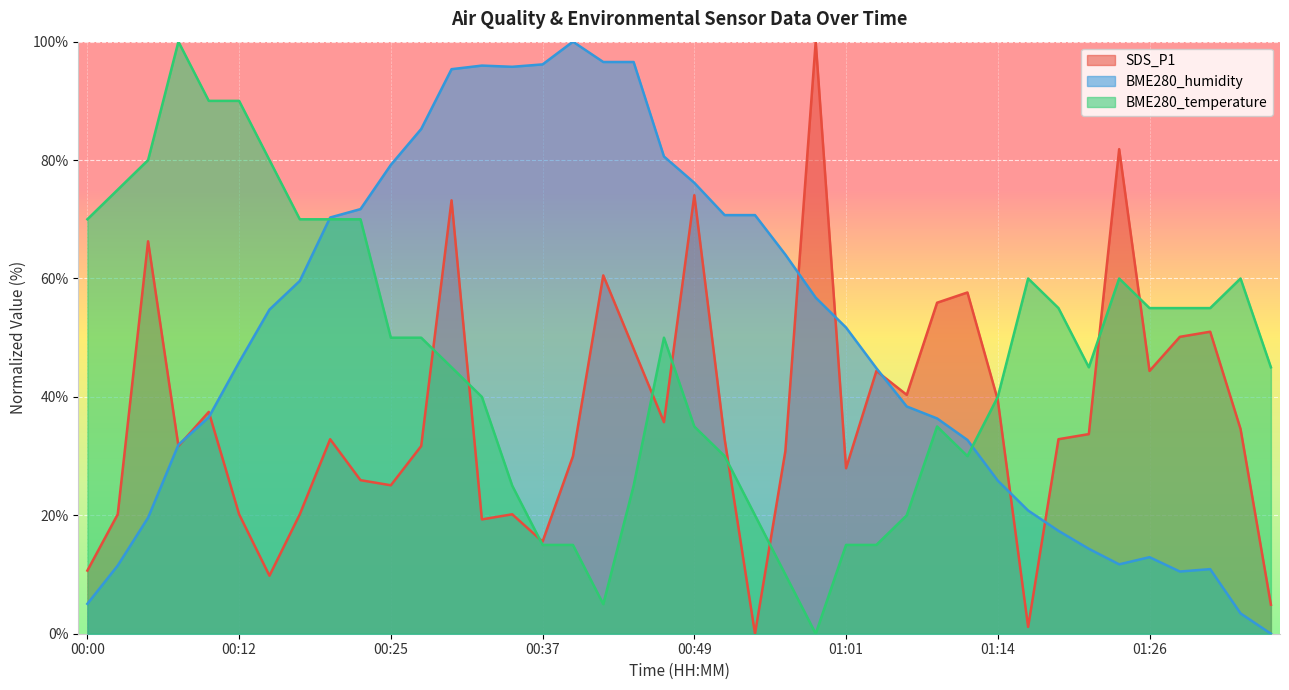

Between 00:37 and 00:42, which series saw the biggest shift?

SDS_P1